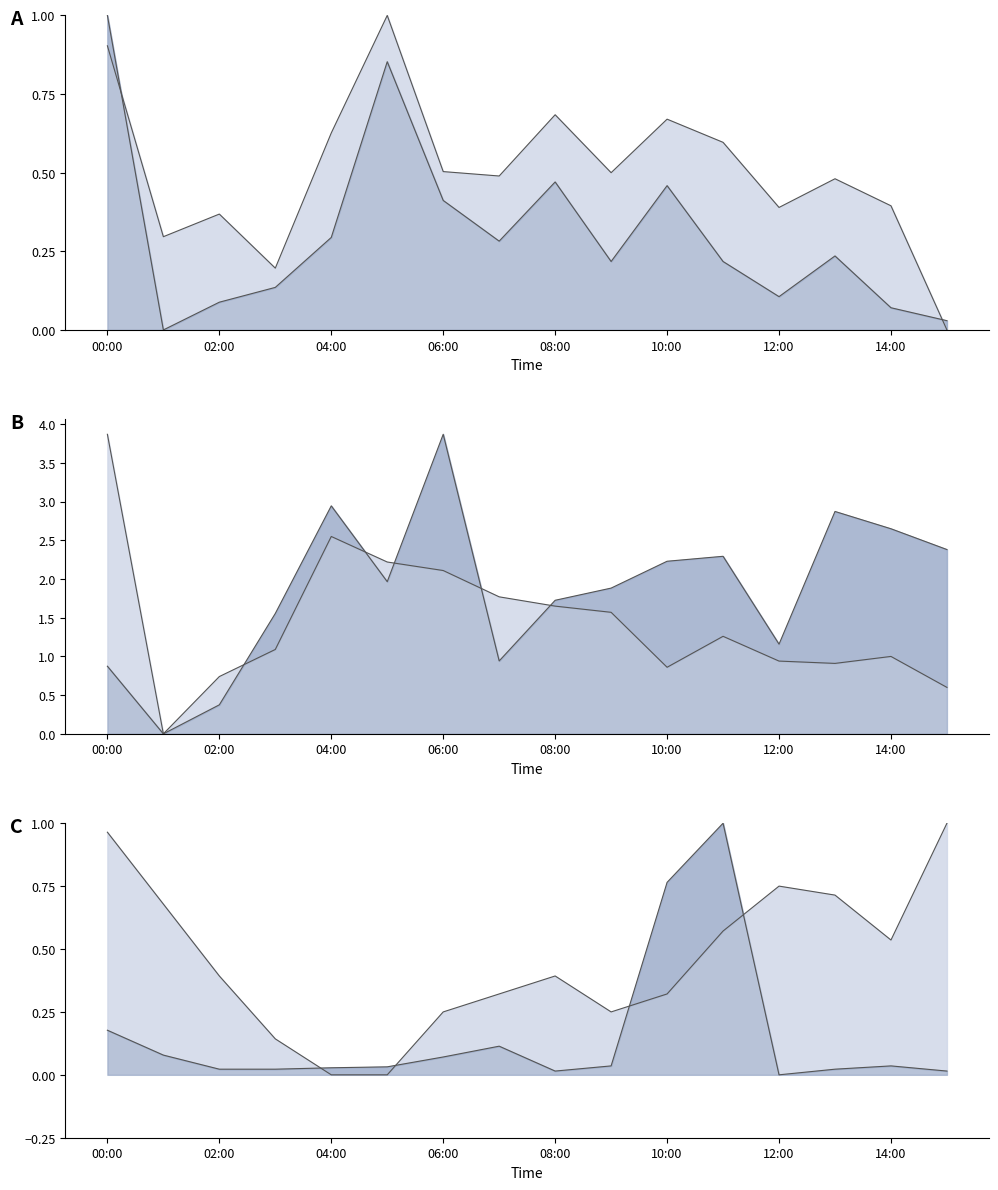

Between 06:00 and 08:00, which is larger?

08:00